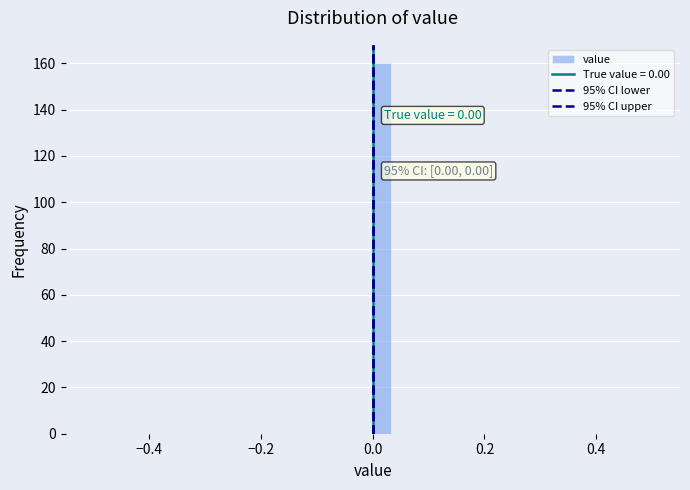

Read against the x-axis, roughly where is the centre of the tallest bar?

0.02